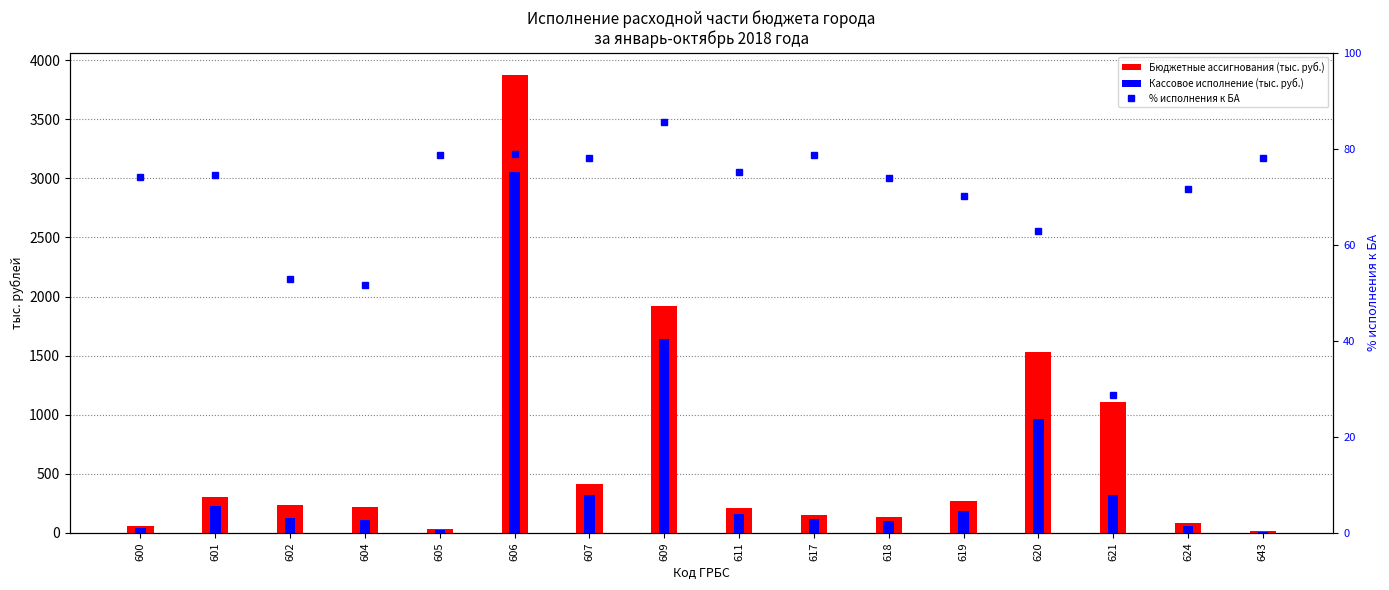

The % исполнения к БА series shows 19.8 at 605. True or false?

False